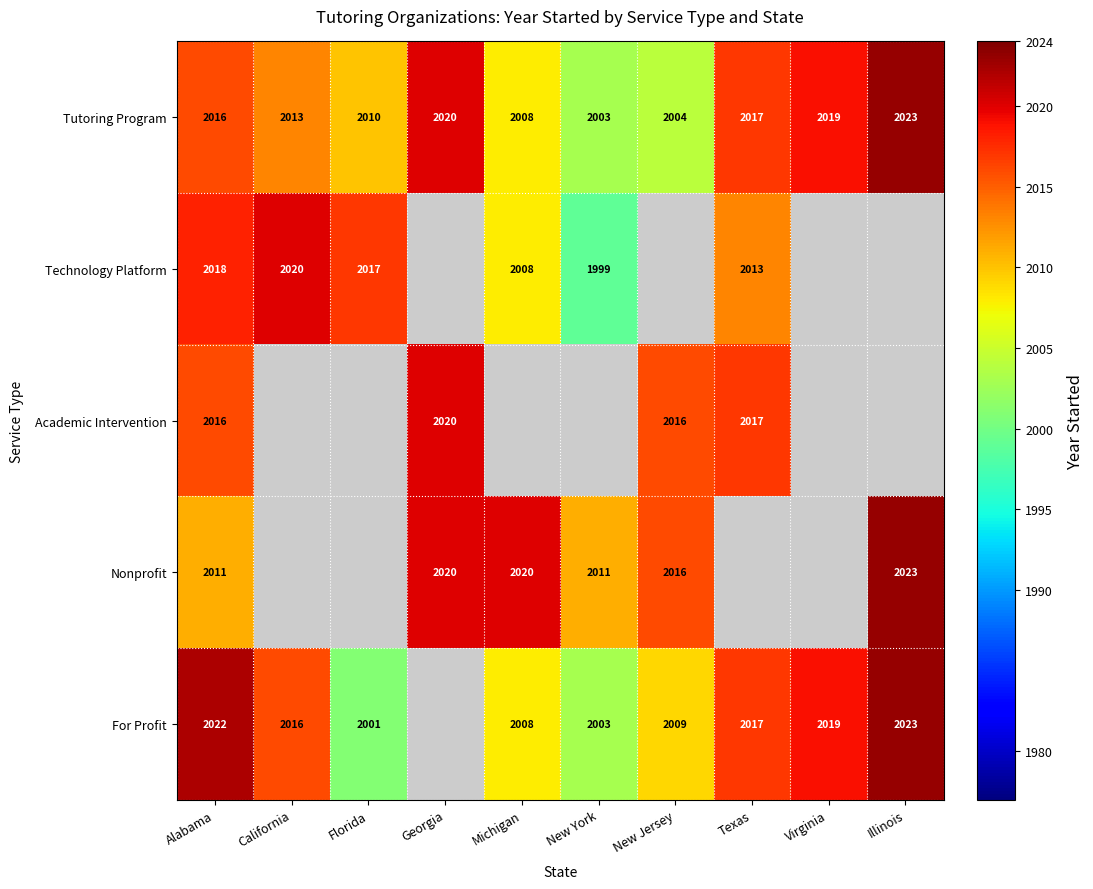

Where is Tutoring Program nearest to the value 2013?

California